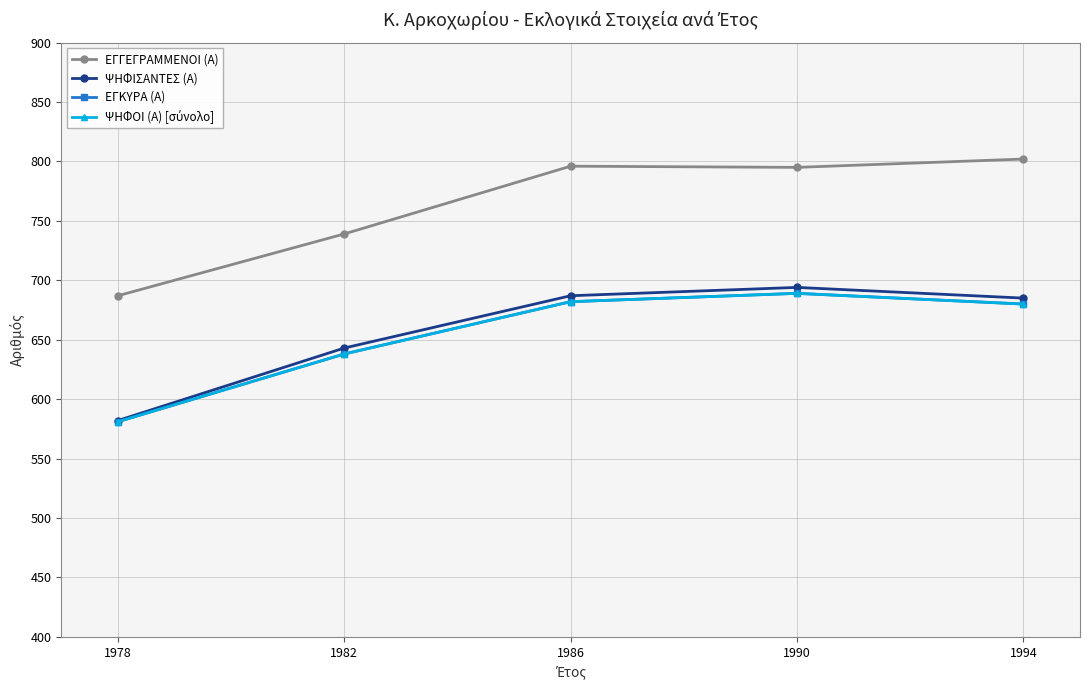

Between 1994 and 1990, which is larger?

1994